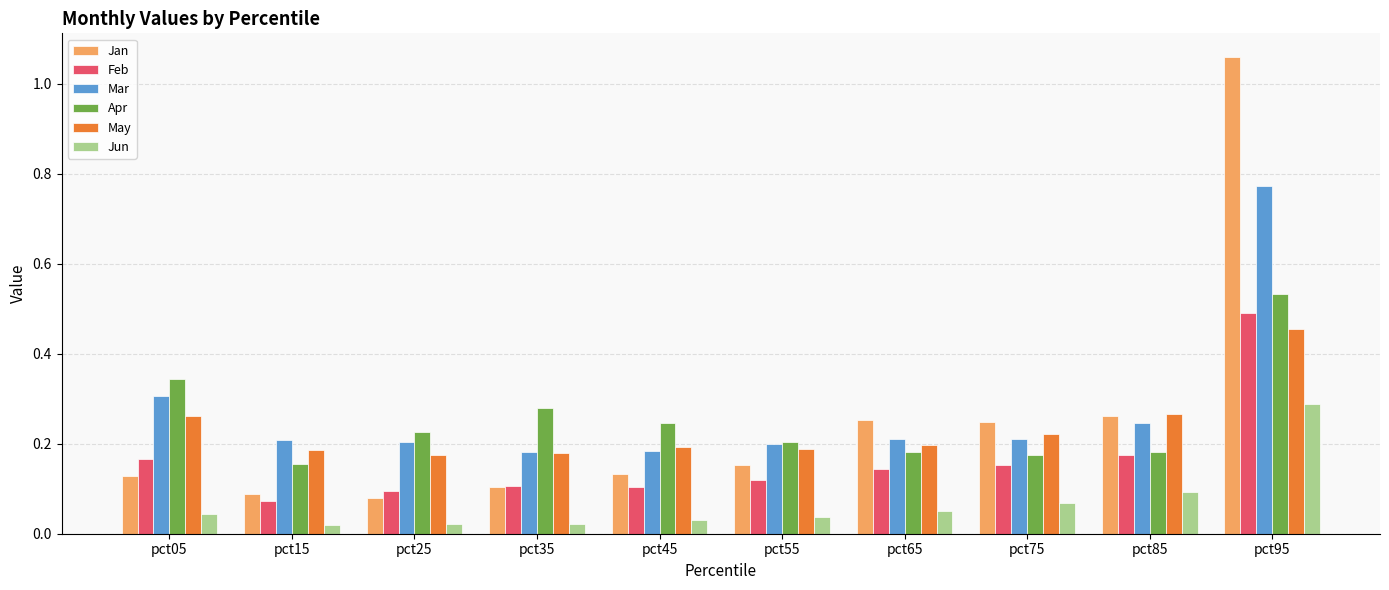

Which series changed the most between pct05 and pct35?

Mar